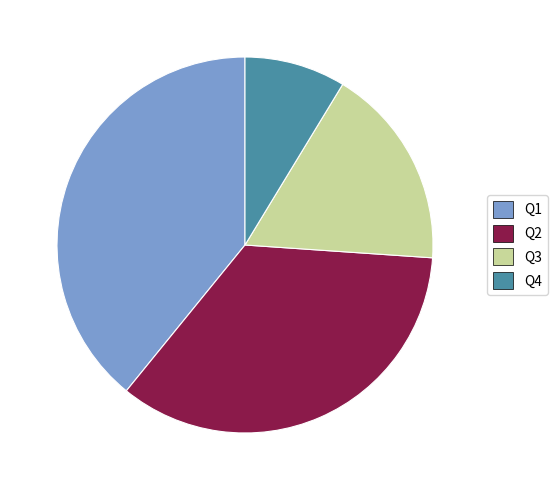

What is the smallest slice in the pie chart?

Q4